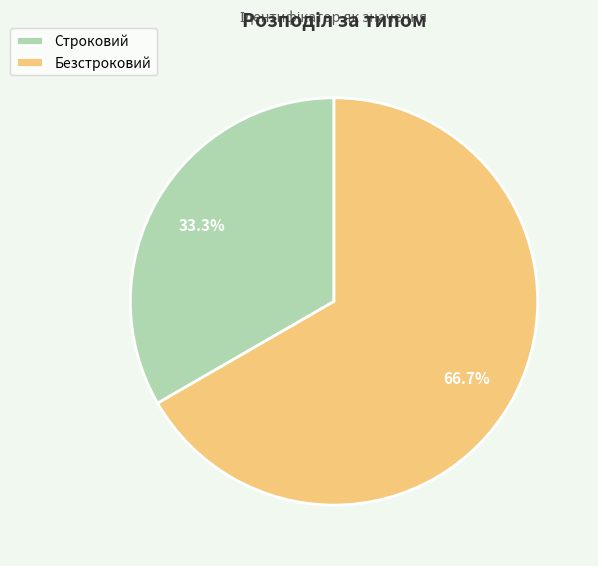

How many segments does this pie chart have?

2